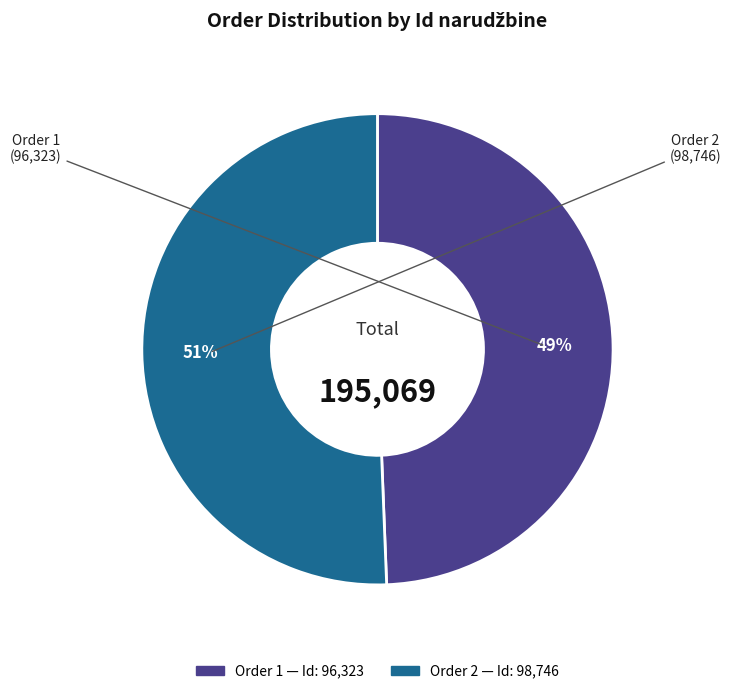

Is there any slice that represents more than half of the pie?

Yes